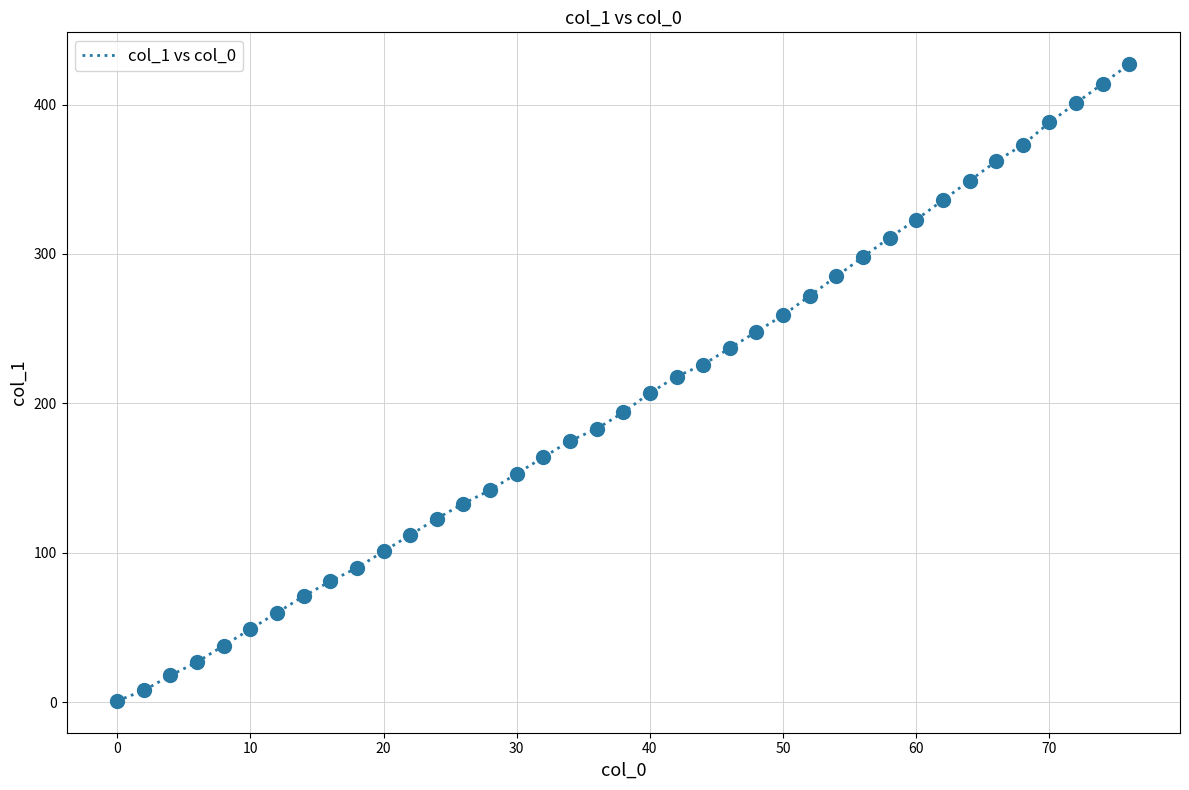

What is the difference between the maximum and minimum values?

426